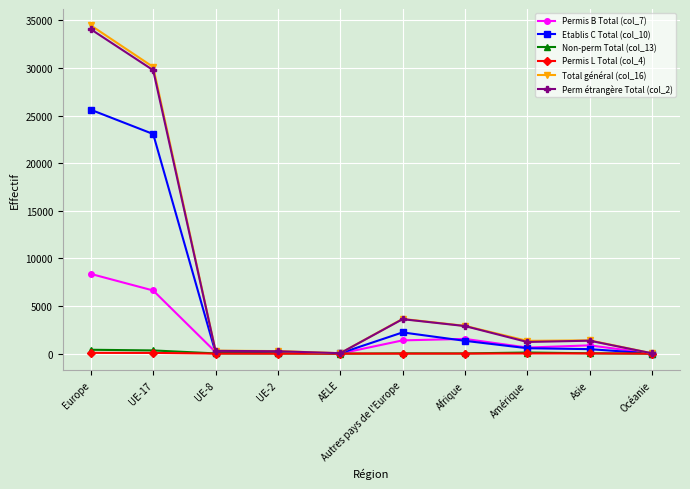

What is the label of the 8th point from the left?

Amérique